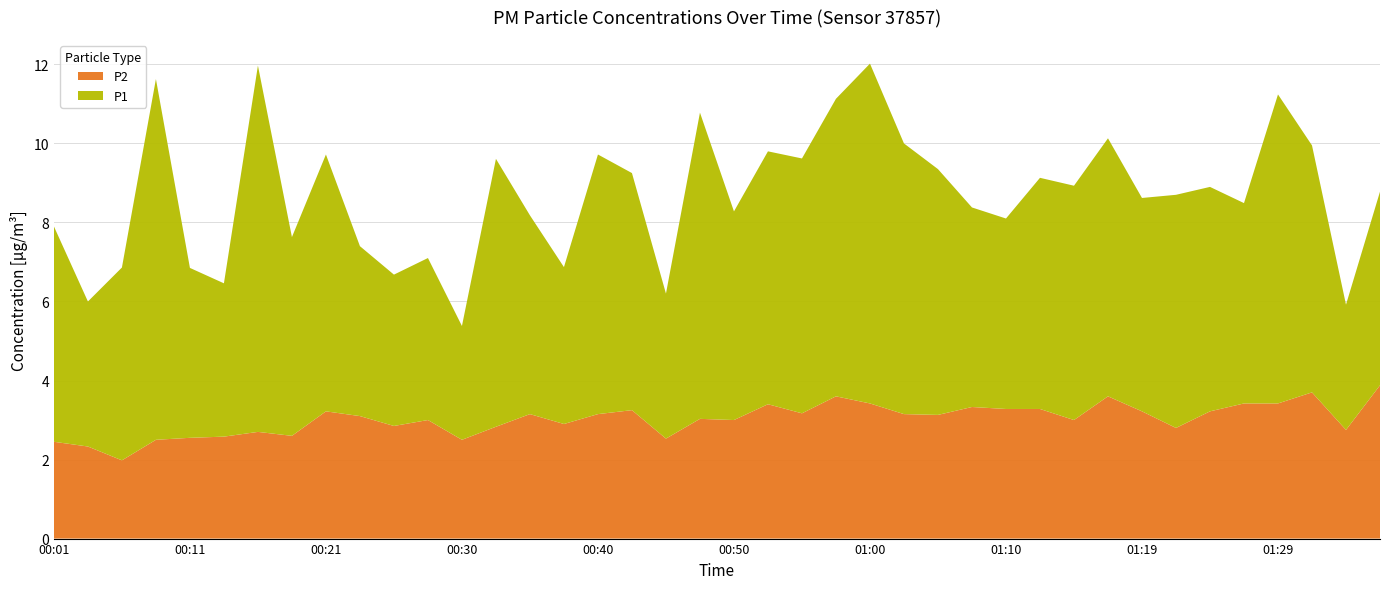

Reading left to right, list all the values displayed in this chart.

P1: 5.5	3.7	4.9	9.1	4.3	3.9	9.3	5.0	6.5	4.3	3.8	4.1	2.9	6.8	5.0	4.0	6.6	6.0	3.7	7.8	5.3	6.4	6.5	7.5	8.6	6.8	6.2	5.0	4.8	5.8	5.9	6.5	5.4	5.9	5.7	5.1	7.8	6.2	3.2	4.9
P2: 2.5	2.3	2.0	2.5	2.5	2.6	2.7	2.6	3.2	3.1	2.9	3.0	2.5	2.8	3.1	2.9	3.1	3.2	2.5	3.0	3.0	3.4	3.2	3.6	3.4	3.1	3.1	3.3	3.3	3.3	3.0	3.6	3.2	2.8	3.2	3.4	3.4	3.7	2.8	3.9